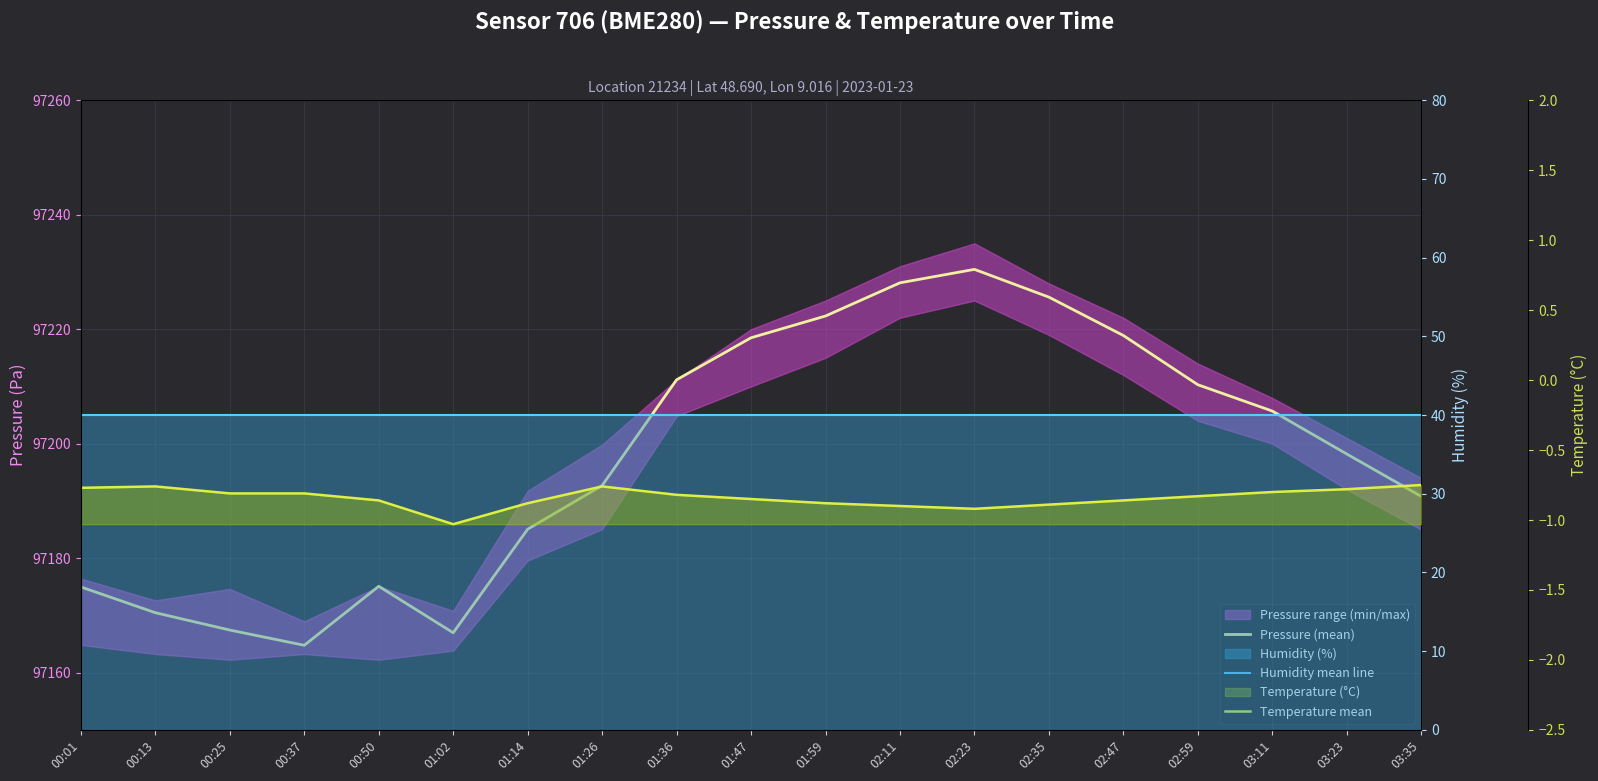

How many categories are shown in the chart?

19